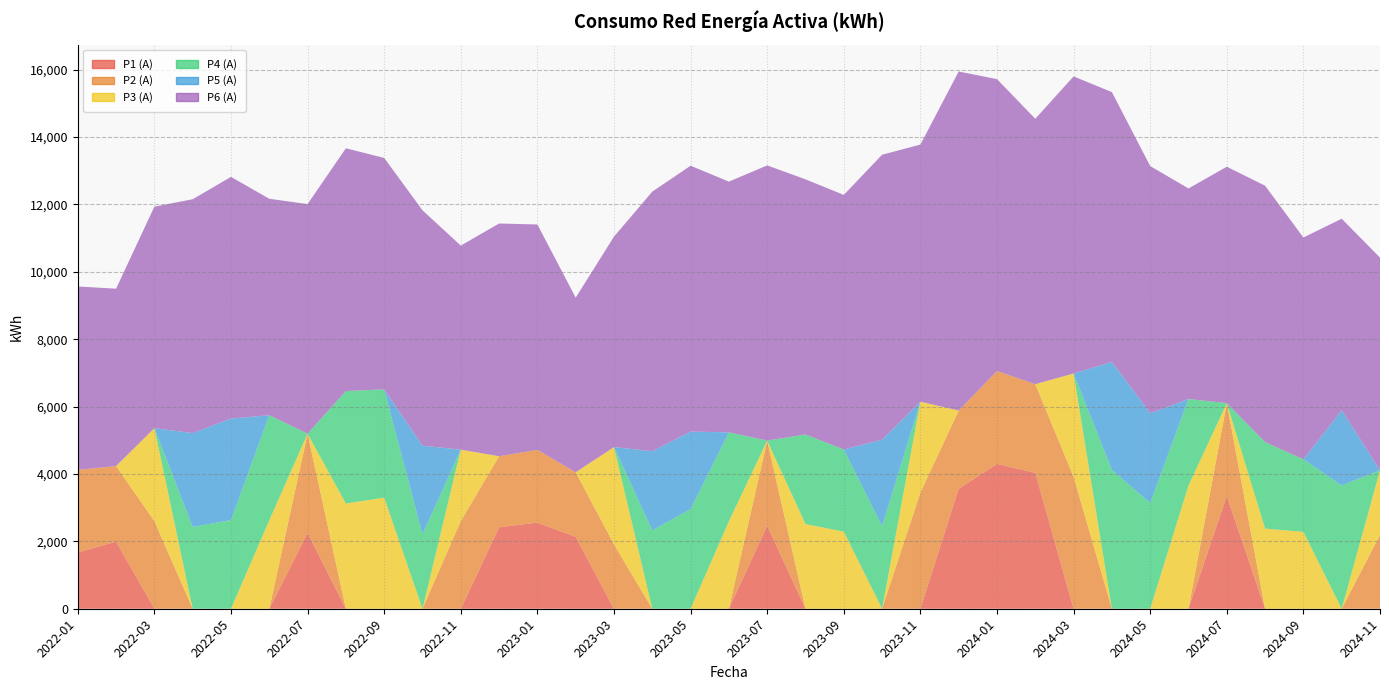

Reading left to right, what are all the values shown in this chart?

P1 (A): 2022-01=1672	2022-02=1991	2022-03=0	2022-04=0	2022-05=0	2022-06=0	2022-07=2251	2022-08=0	2022-09=0	2022-10=0	2022-11=0	2022-12=2418	2023-01=2556	2023-02=2135	2023-03=0	2023-04=0	2023-05=0	2023-06=0	2023-07=2466	2023-08=0	2023-09=0	2023-10=0	2023-11=0	2023-12=3562	2024-01=4298	2024-02=4034	2024-03=0	2024-04=0	2024-05=0	2024-06=0	2024-07=3348	2024-08=0	2024-09=0	2024-10=0	2024-11=0
P2 (A): 2022-01=2450	2022-02=2243	2022-03=2601	2022-04=0	2022-05=0	2022-06=0	2022-07=2945	2022-08=0	2022-09=0	2022-10=0	2022-11=2602	2022-12=2108	2023-01=2159	2023-02=1914	2023-03=1910	2023-04=0	2023-05=0	2023-06=0	2023-07=2524	2023-08=0	2023-09=0	2023-10=0	2023-11=3449	2023-12=2320	2024-01=2757	2024-02=2631	2024-03=3916	2024-04=0	2024-05=0	2024-06=0	2024-07=2754	2024-08=0	2024-09=0	2024-10=0	2024-11=2186
P3 (A): 2022-01=0	2022-02=0	2022-03=2759	2022-04=0	2022-05=0	2022-06=2626	2022-07=0	2022-08=3122	2022-09=3298	2022-10=0	2022-11=2119	2022-12=0	2023-01=0	2023-02=0	2023-03=2888	2023-04=0	2023-05=0	2023-06=2596	2023-07=0	2023-08=2513	2023-09=2289	2023-10=0	2023-11=2696	2023-12=0	2024-01=0	2024-02=0	2024-03=3065	2024-04=0	2024-05=0	2024-06=3658	2024-07=0	2024-08=2379	2024-09=2281	2024-10=0	2024-11=1924
P4 (A): 2022-01=0	2022-02=0	2022-03=0	2022-04=2430	2022-05=2630	2022-06=3118	2022-07=0	2022-08=3339	2022-09=3212	2022-10=2207	2022-11=0	2022-12=0	2023-01=0	2023-02=0	2023-03=0	2023-04=2326	2023-05=2956	2023-06=2639	2023-07=0	2023-08=2658	2023-09=2437	2023-10=2452	2023-11=0	2023-12=0	2024-01=0	2024-02=0	2024-03=0	2024-04=4118	2024-05=3138	2024-06=2565	2024-07=0	2024-08=2565	2024-09=2153	2024-10=3658	2024-11=0
P5 (A): 2022-01=0	2022-02=0	2022-03=0	2022-04=2782	2022-05=3014	2022-06=0	2022-07=0	2022-08=0	2022-09=0	2022-10=2632	2022-11=0	2022-12=0	2023-01=0	2023-02=0	2023-03=0	2023-04=2349	2023-05=2302	2023-06=0	2023-07=0	2023-08=0	2023-09=0	2023-10=2564	2023-11=0	2023-12=0	2024-01=0	2024-02=0	2024-03=0	2024-04=3205	2024-05=2665	2024-06=0	2024-07=0	2024-08=0	2024-09=0	2024-10=2233	2024-11=0
P6 (A): 2022-01=5442	2022-02=5265	2022-03=6573	2022-04=6941	2022-05=7173	2022-06=6423	2022-07=6813	2022-08=7205	2022-09=6869	2022-10=6987	2022-11=6056	2022-12=6907	2023-01=6689	2023-02=5184	2023-03=6245	2023-04=7704	2023-05=7890	2023-06=7441	2023-07=8167	2023-08=7573	2023-09=7556	2023-10=8458	2023-11=7631	2023-12=10062	2024-01=8663	2024-02=7876	2024-03=8818	2024-04=8009	2024-05=7335	2024-06=6250	2024-07=7016	2024-08=7611	2024-09=6583	2024-10=5684	2024-11=6311